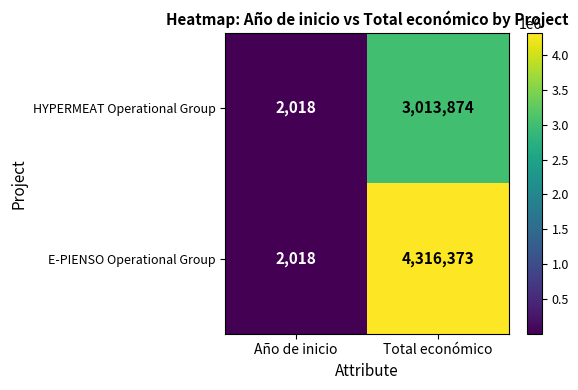

What is the maximum value shown in the chart?

4316373